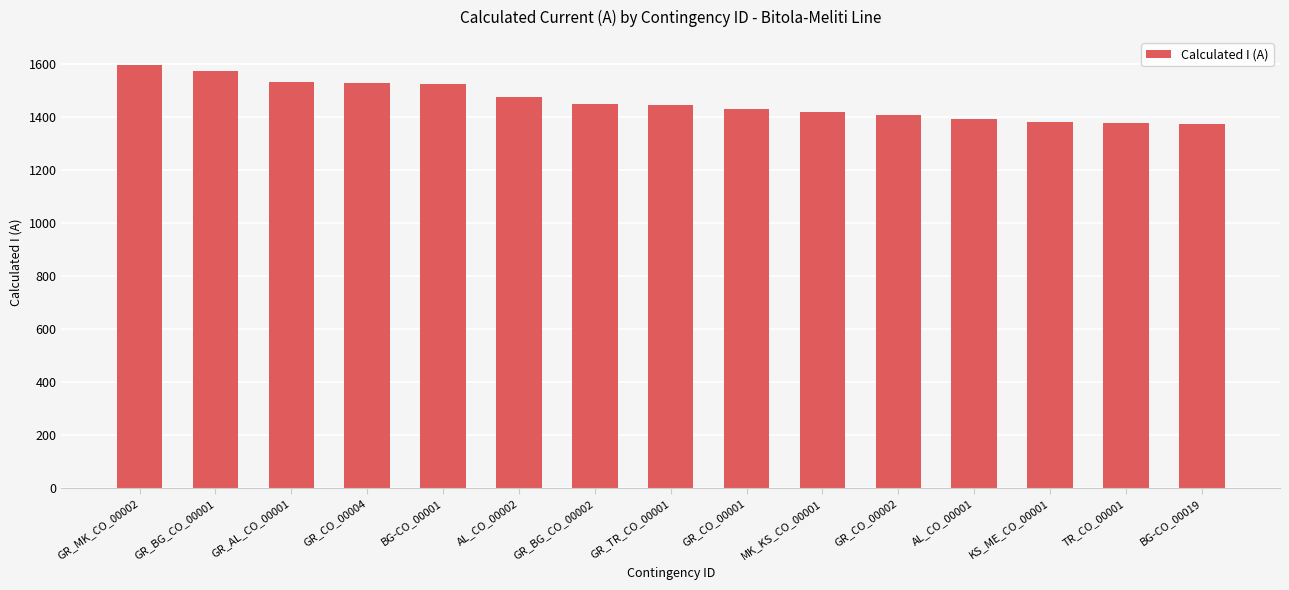

Between GR_CO_00004 and GR_BG_CO_00001, which is larger?

GR_BG_CO_00001